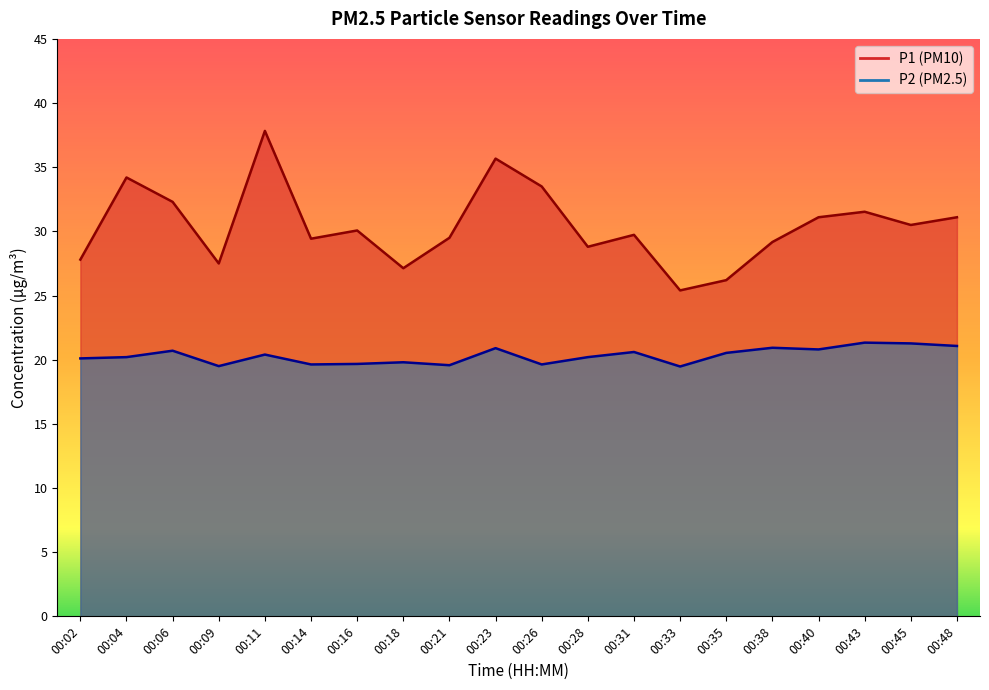

What is the sum of all P2 values?

406.3